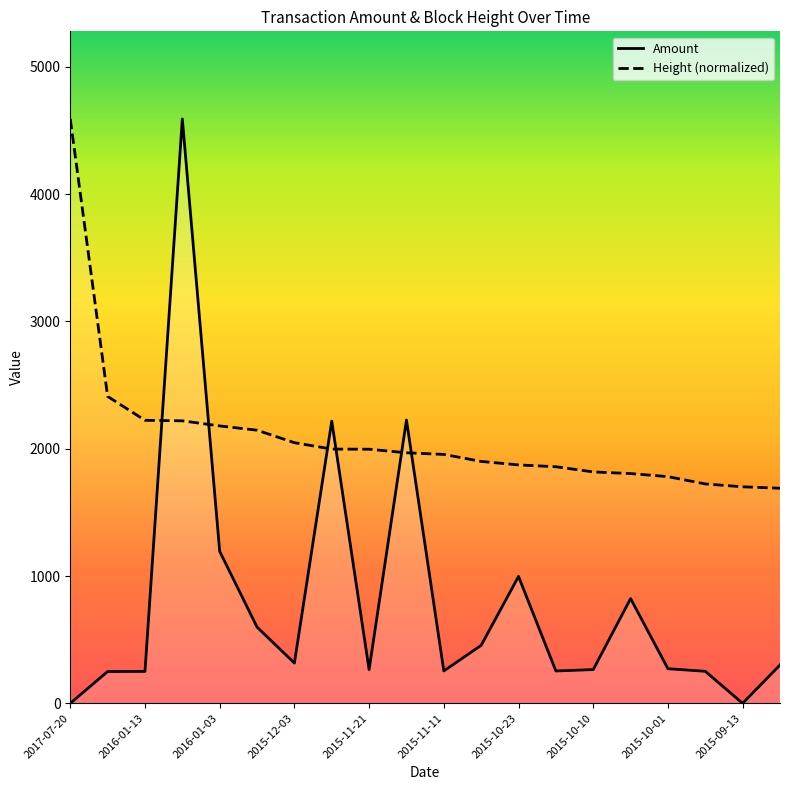

Read the Height value at 2016-01-12.

2219.6